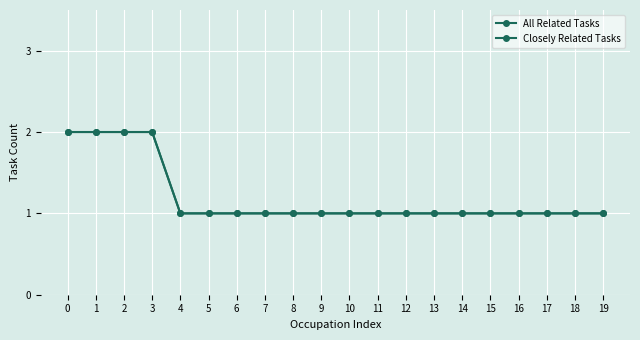

How many All Related Tasks values are between 1 and 2?

20